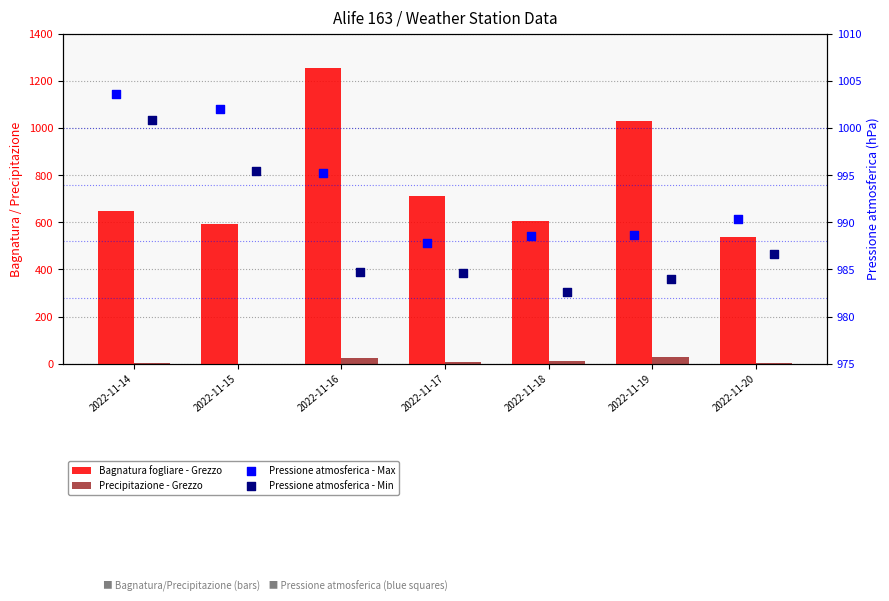

What is the total value across all series at 2022-11-19?

3030.9